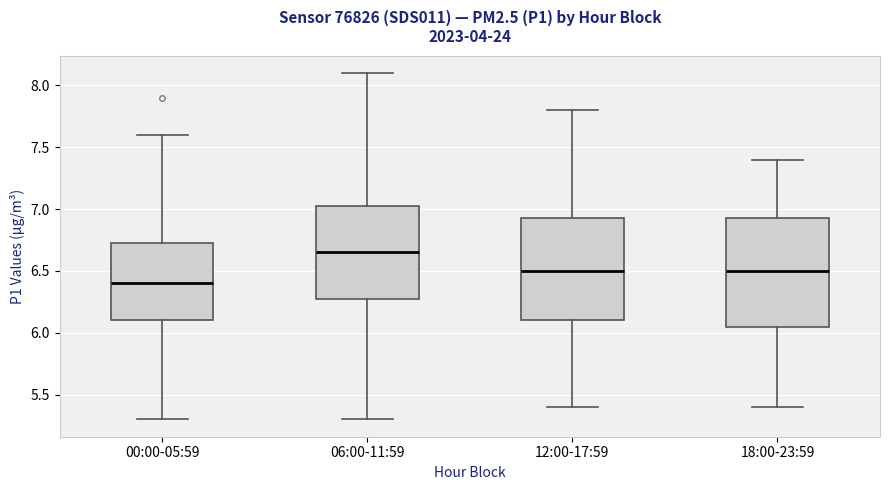

Where does the upper whisker of the box for 18:00-23:59 end on the y-axis? The values are not printed on the chart, so give them approximately, as read against the axis.

7.40